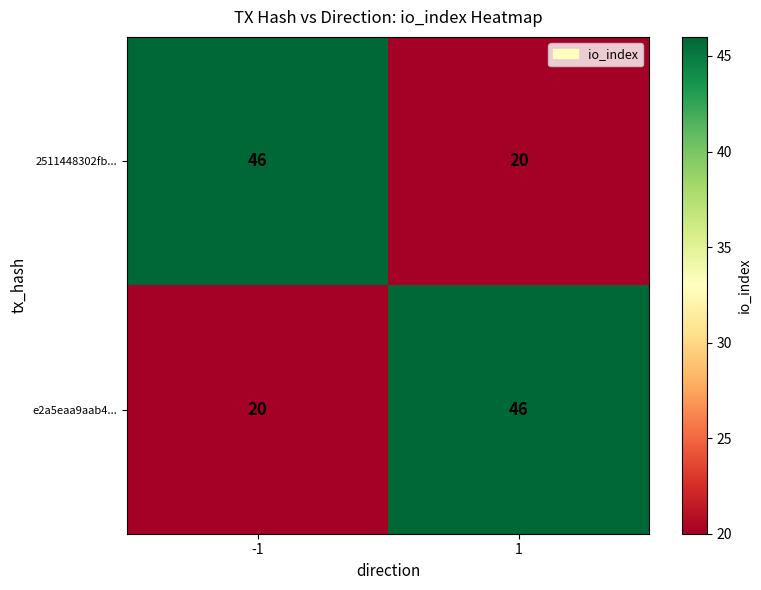

The e2a5eaa9aab4... series shows 34 at -1. True or false?

False